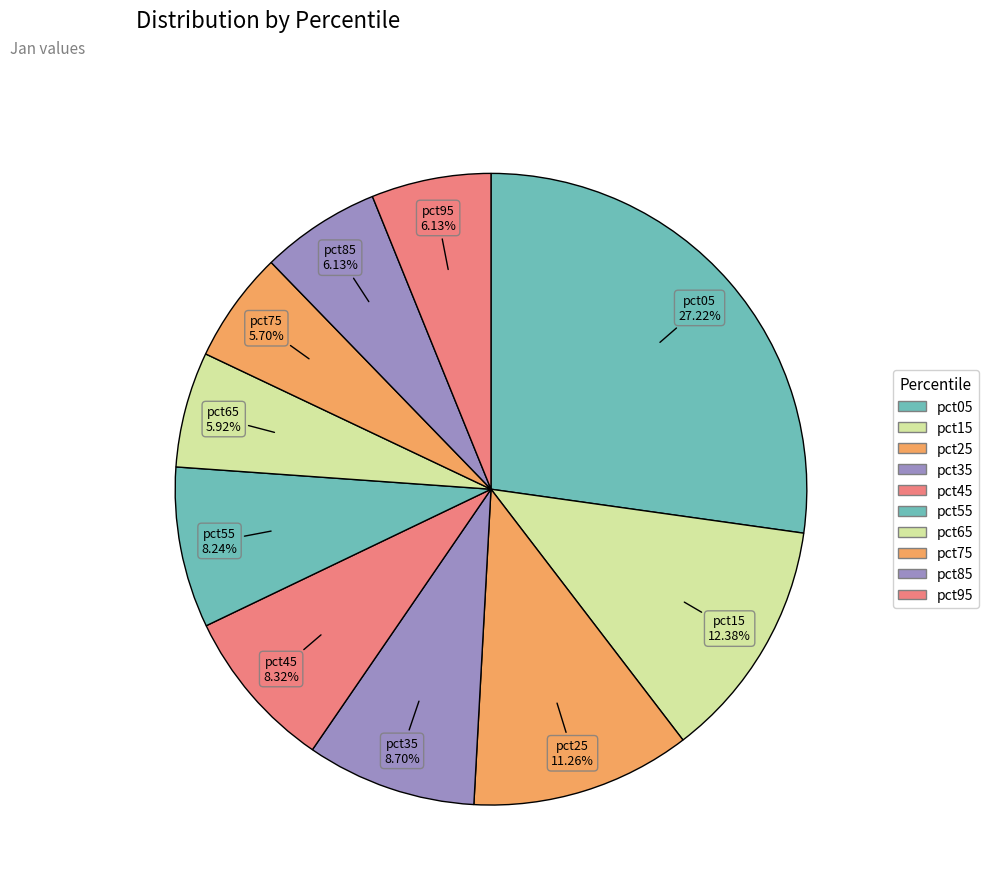

Is it true that pct45 is 8% of the pie?

True